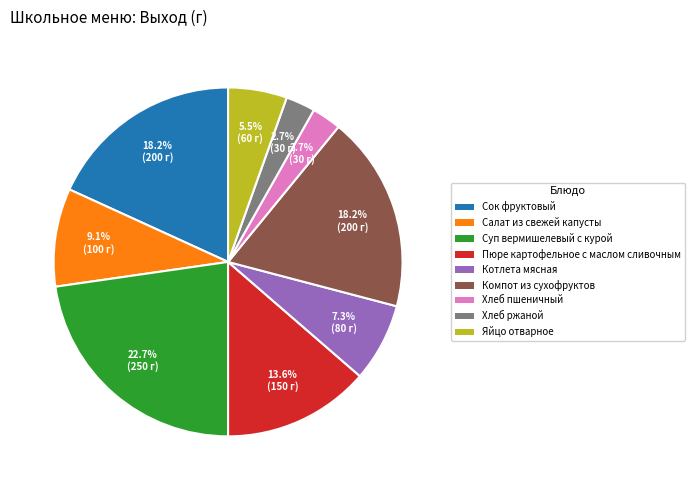

What percentage is the Компот из сухофруктов slice, to the nearest percent?

18%